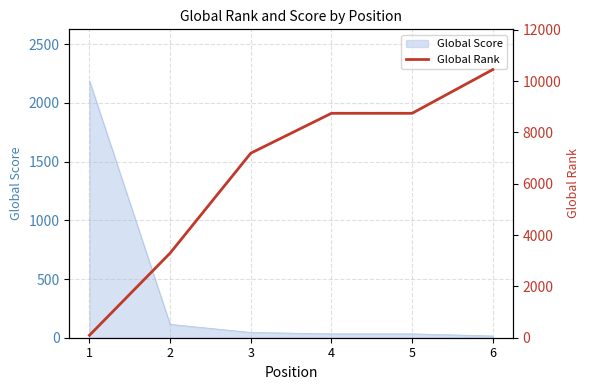

What is the value of the 2nd point from the left?

3297